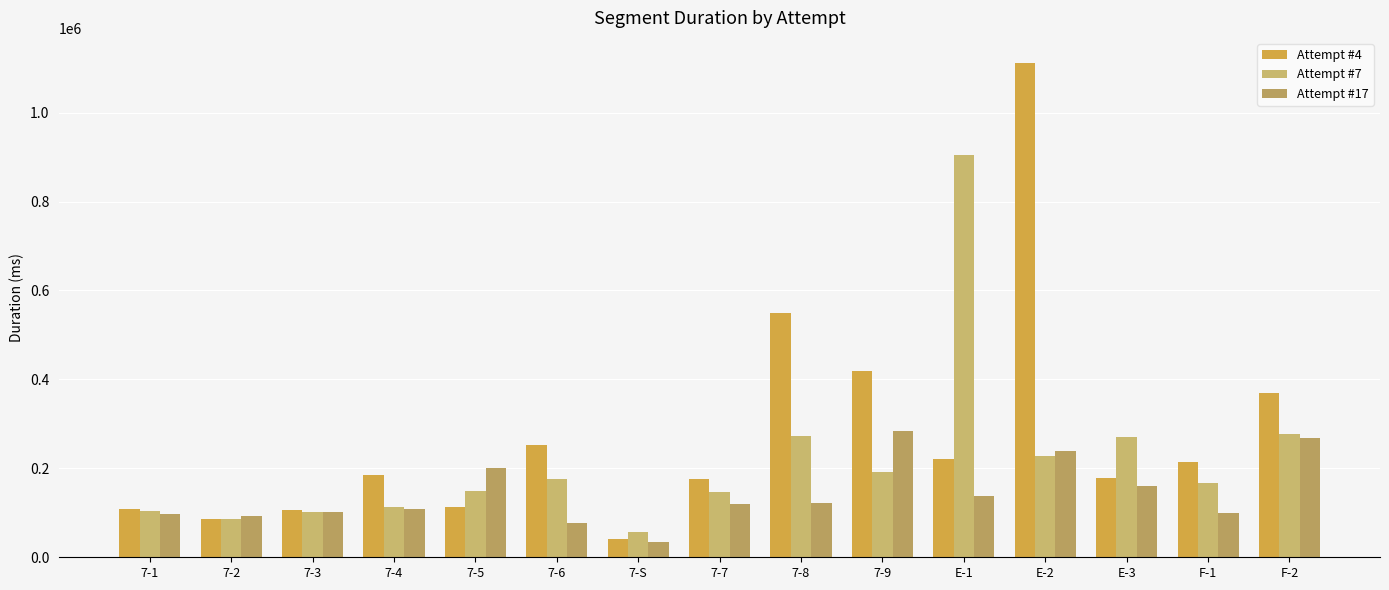

What is the label of the 15th bar from the right?

7-1